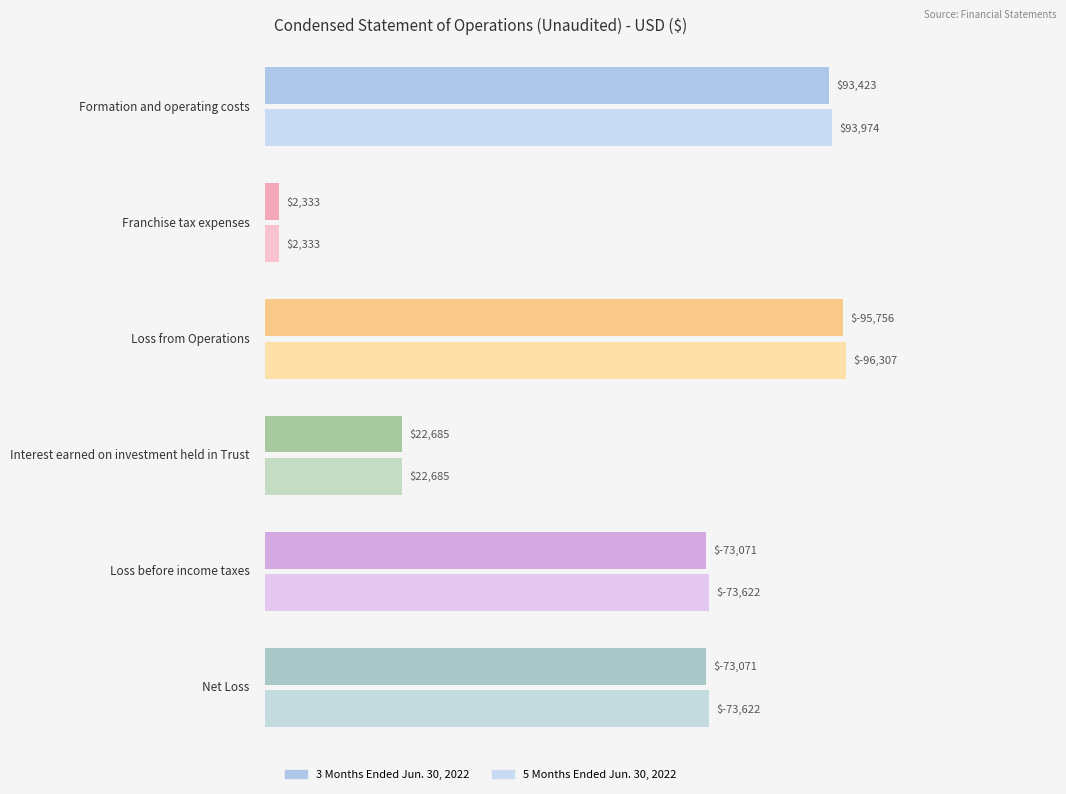

How many bars are there in each group?

2